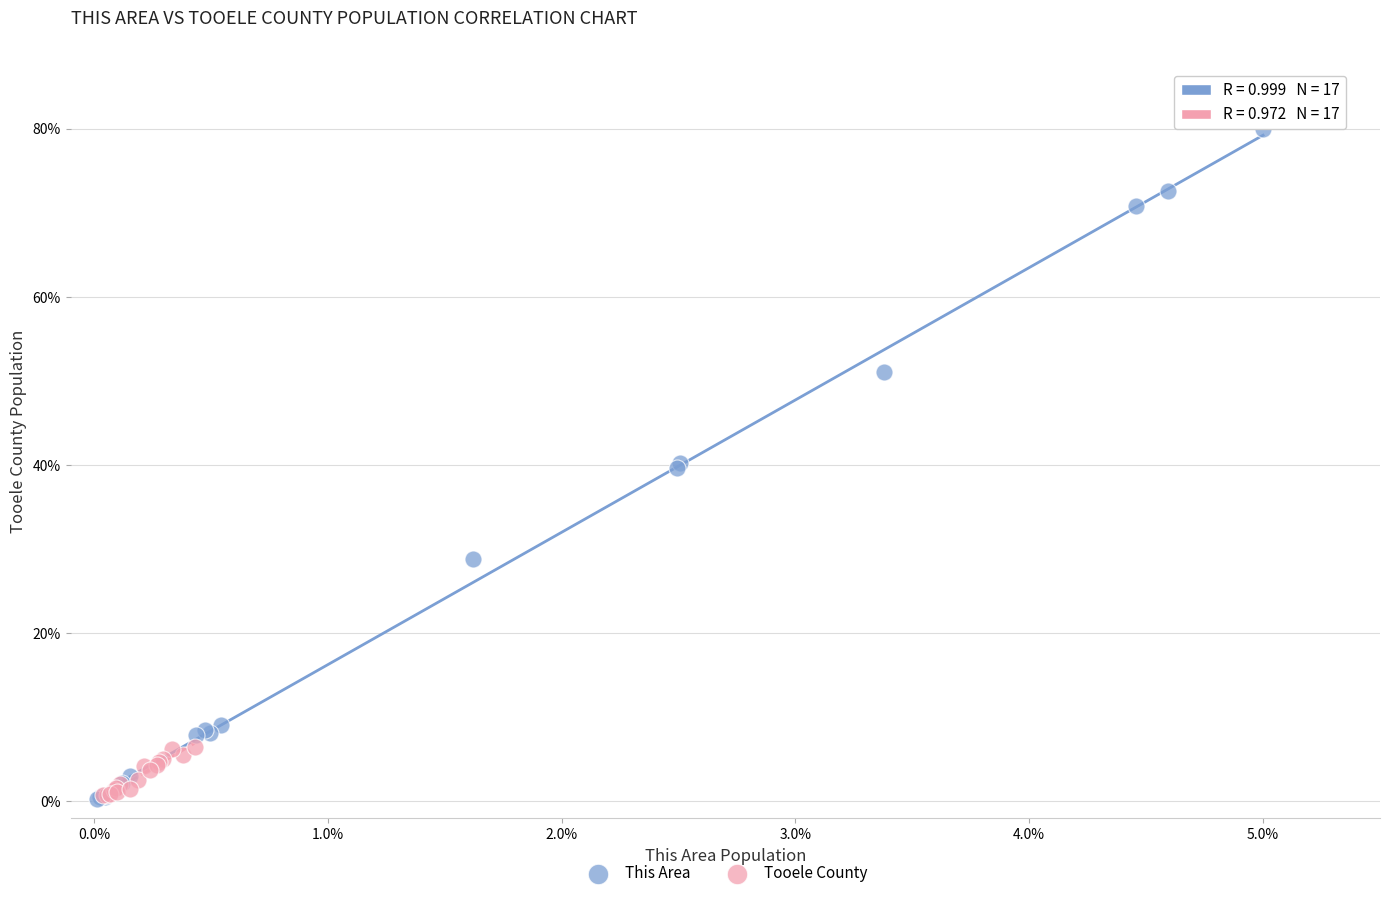

What are all the series names shown in the legend?

This Area, Tooele County